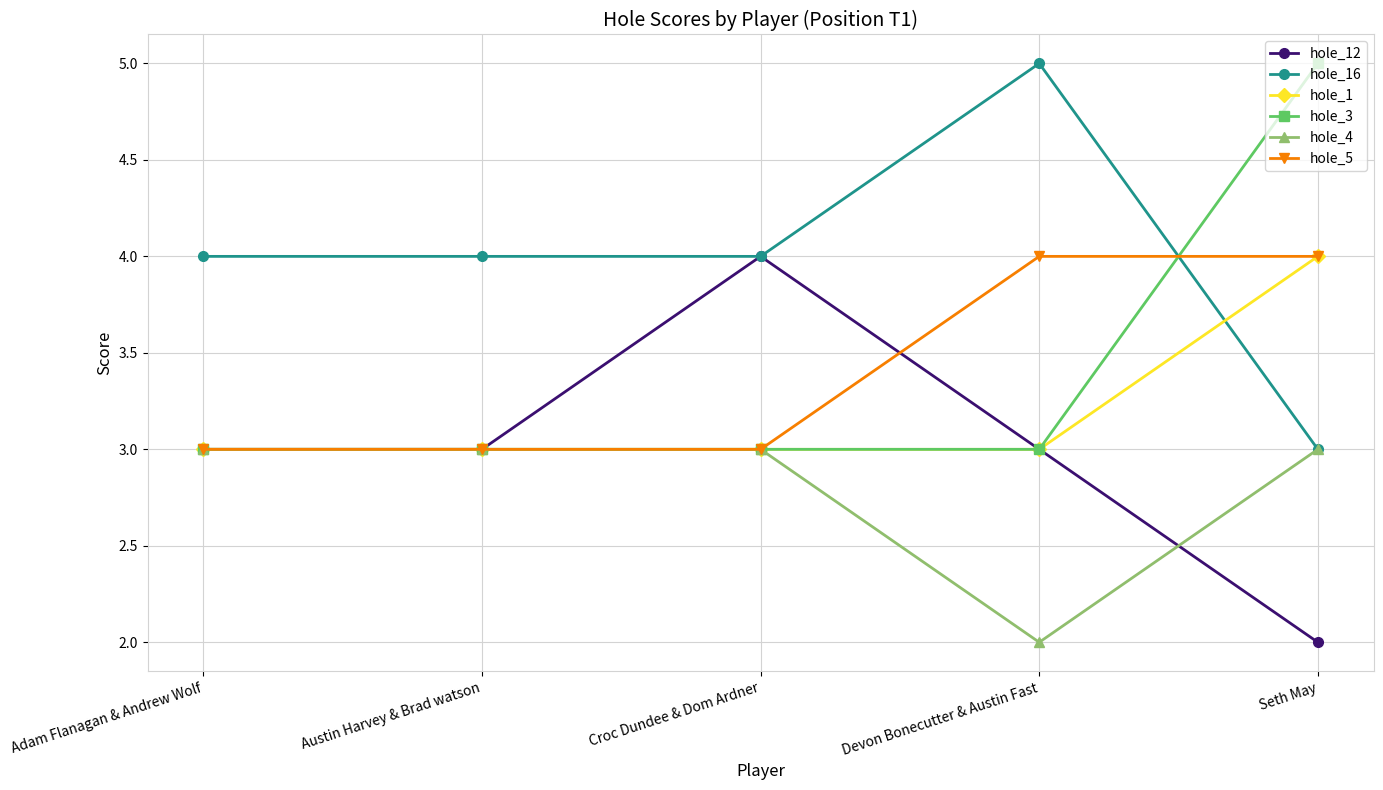

What is the difference between the maximum and minimum values in the hole_5 series?

1